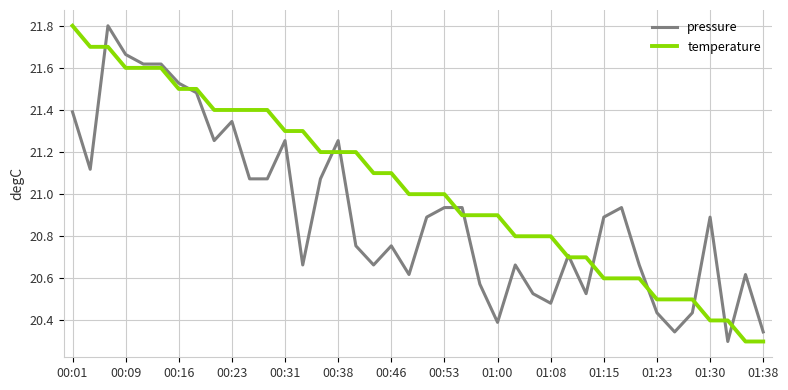

Which series has the largest total across all categories?

temperature